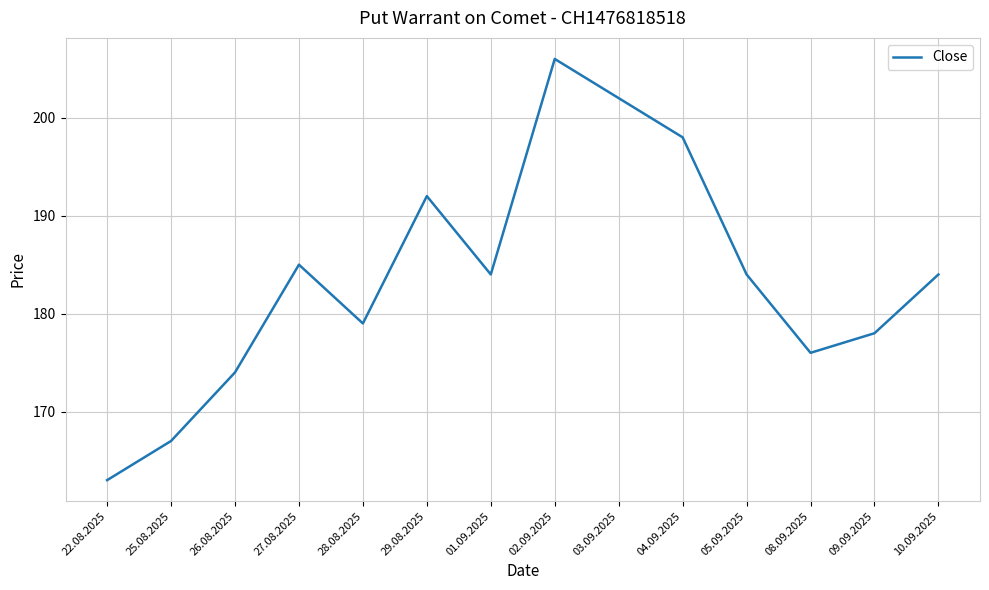

At which category does the chart reach its peak across all series?

02.09.2025